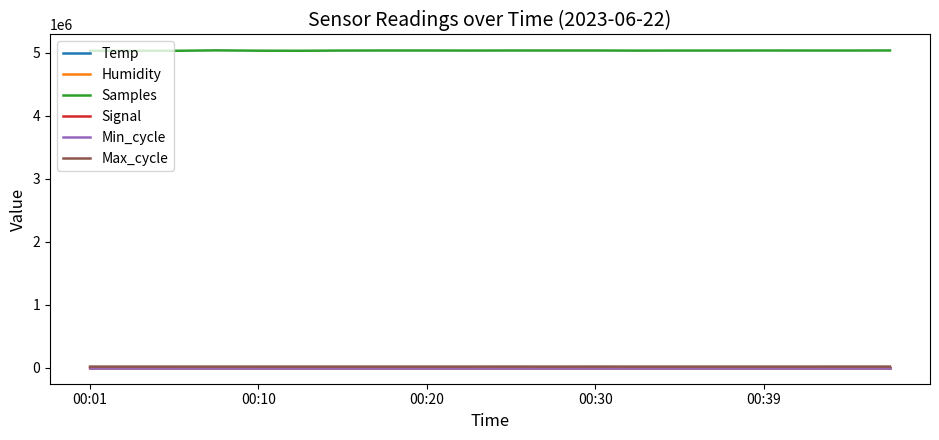

Which series has the largest total across all categories?

Samples